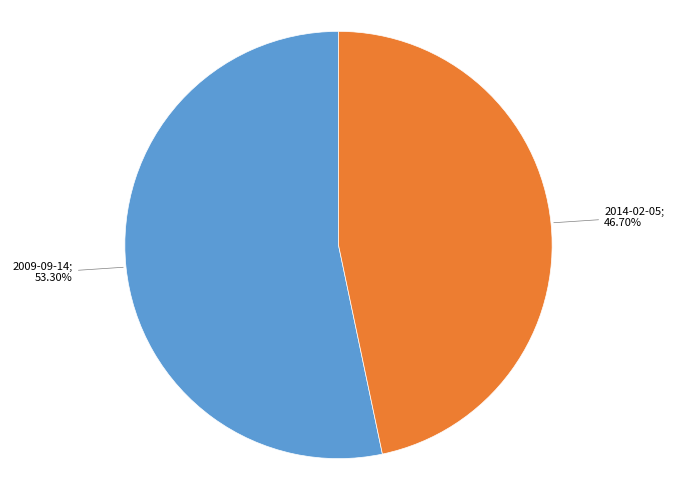

Which has a higher value, 2009-09-14; 53.30% or 2014-02-05; 46.70%?

2009-09-14; 53.30%